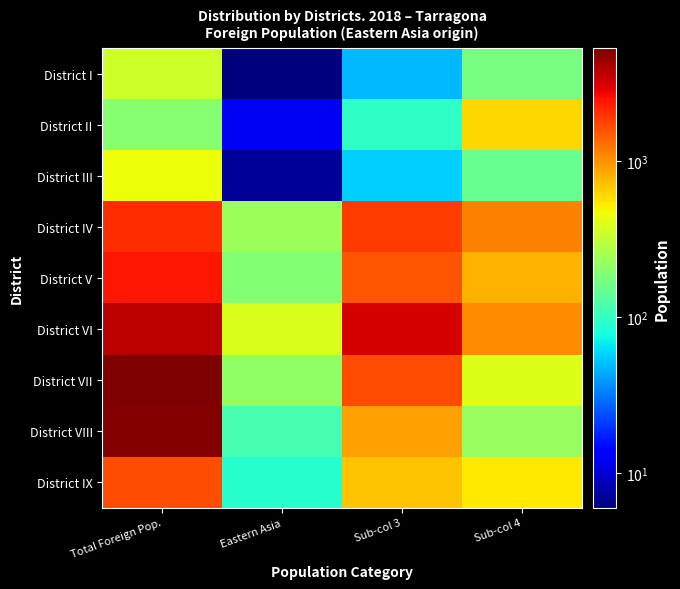

List the series in order of their peak value, highest first.

District VII, District VIII, District VI, District V, District IV, District IX, District II, District III, District I